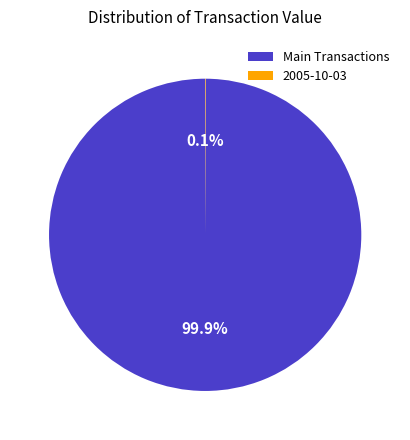

Does Main Transactions represent more than half of the total?

Yes